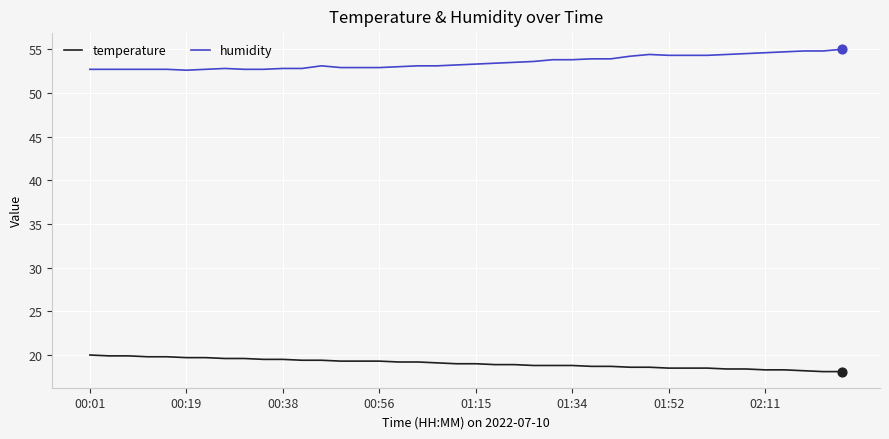

What are all the series names shown in the legend?

temperature, humidity